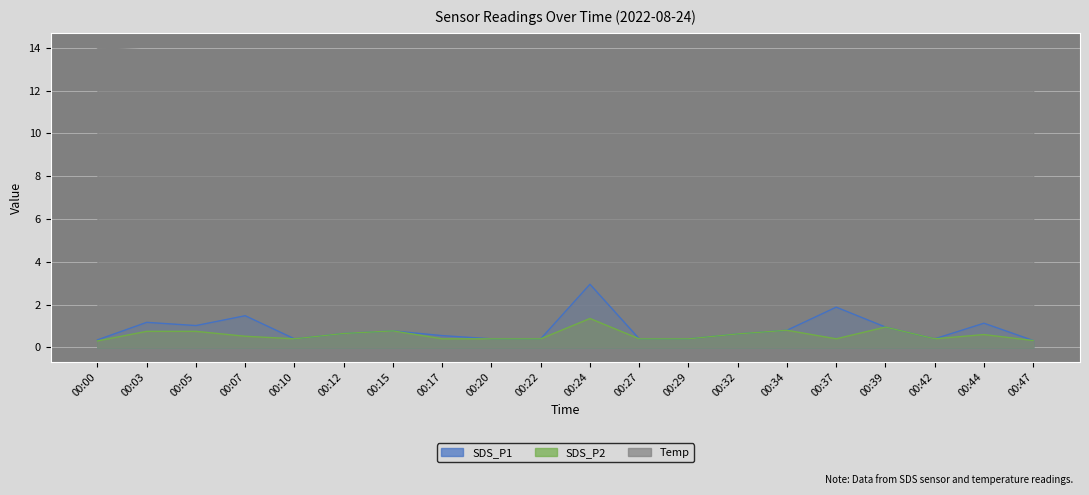

Reading right to left, transcribe all the data shown in this chart.

SDS_P1: 00:47=0.3	00:44=1.1	00:42=0.4	00:39=0.9	00:37=1.9	00:34=0.8	00:32=0.6	00:29=0.4	00:27=0.4	00:24=3.0	00:22=0.4	00:20=0.4	00:17=0.6	00:15=0.8	00:12=0.7	00:10=0.4	00:07=1.5	00:05=1.0	00:03=1.2	00:00=0.3
SDS_P2: 00:47=0.3	00:44=0.6	00:42=0.4	00:39=0.9	00:37=0.4	00:34=0.8	00:32=0.6	00:29=0.4	00:27=0.4	00:24=1.4	00:22=0.4	00:20=0.4	00:17=0.4	00:15=0.8	00:12=0.7	00:10=0.4	00:07=0.5	00:05=0.8	00:03=0.8	00:00=0.3
Temp: 00:47=13.3	00:44=13.3	00:42=13.3	00:39=13.3	00:37=13.3	00:34=13.3	00:32=13.4	00:29=13.5	00:27=13.6	00:24=13.7	00:22=13.7	00:20=13.8	00:17=13.8	00:15=13.8	00:12=13.9	00:10=13.9	00:07=13.9	00:05=13.9	00:03=13.9	00:00=14.0